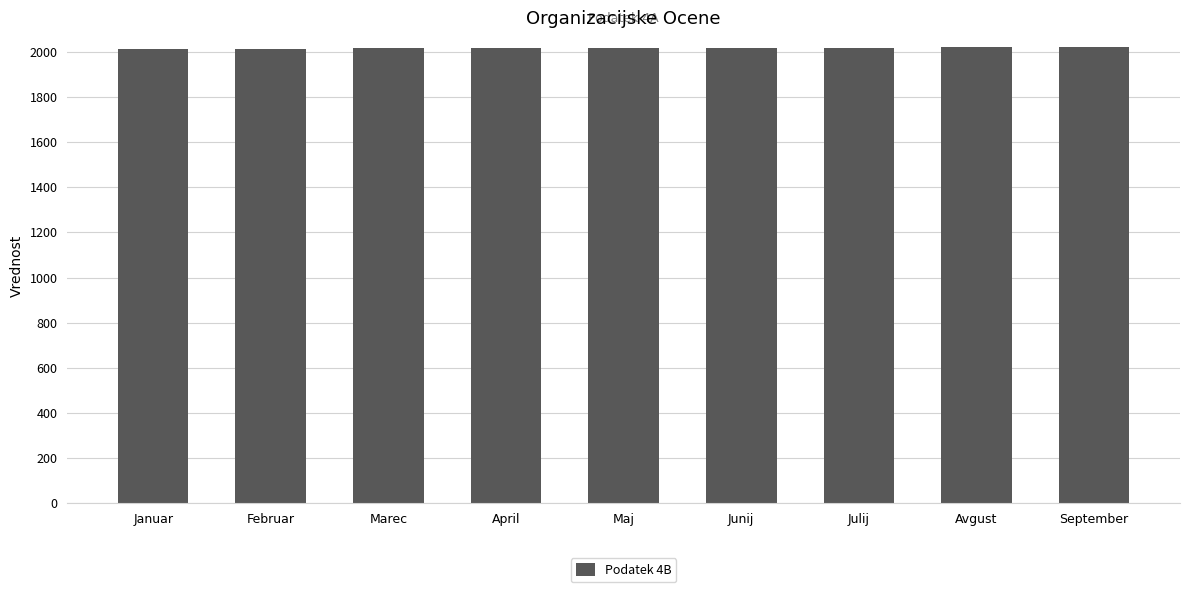

The chart shows a value of 2021 at Avgust. True or false?

True